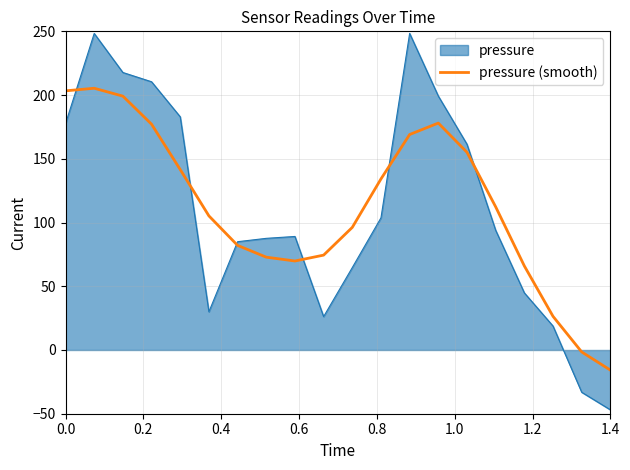

Which series has the largest range (max minus min)?

pressure